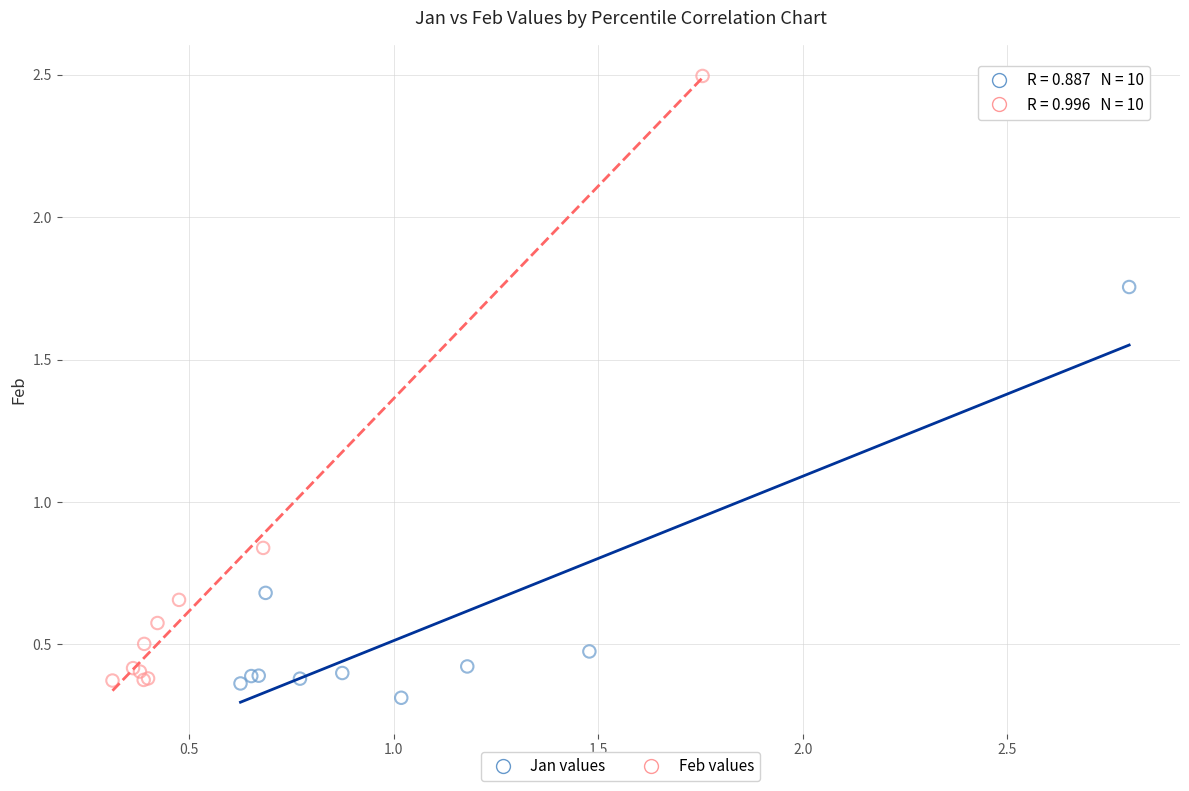

Which series has the widest spread of Y values?

Feb values